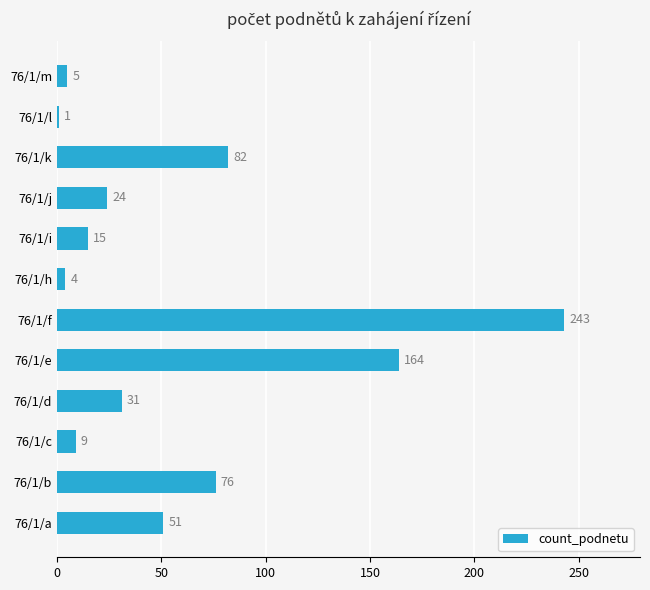

Rank the categories by value from highest to lowest.

76/1/f, 76/1/e, 76/1/k, 76/1/b, 76/1/a, 76/1/d, 76/1/j, 76/1/i, 76/1/c, 76/1/m, 76/1/h, 76/1/l